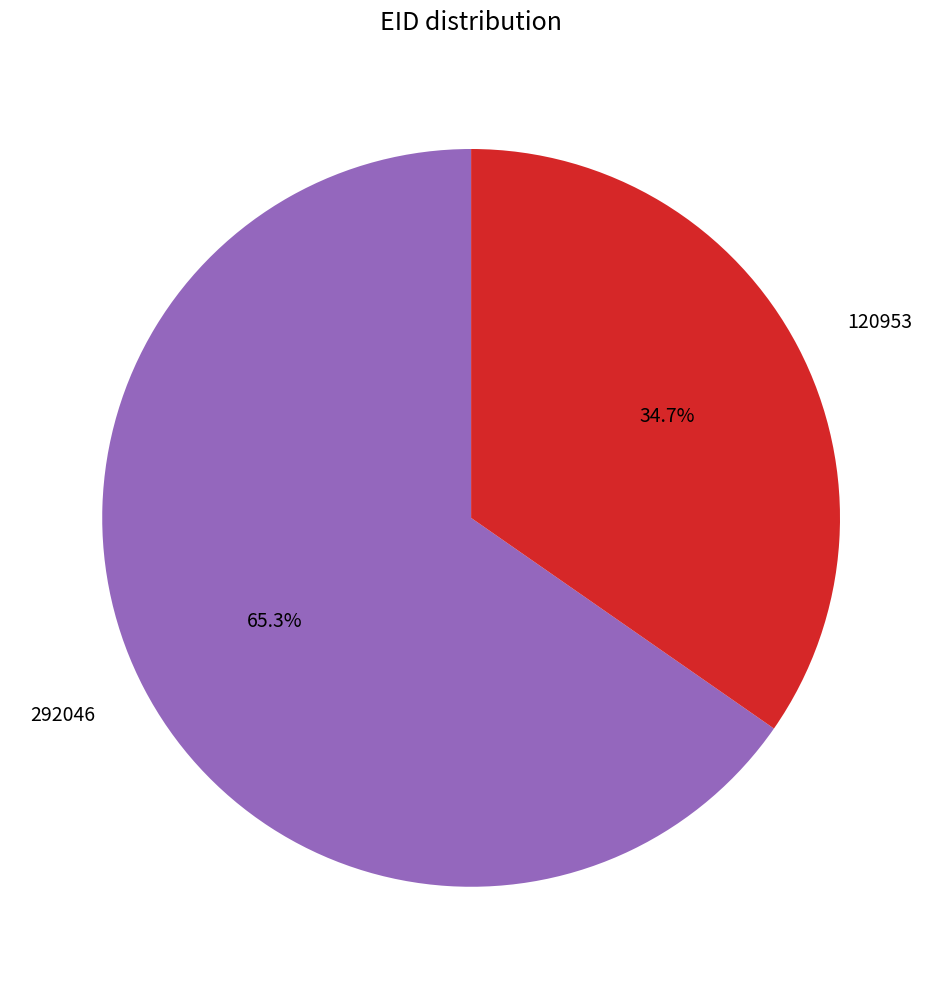

Which category has the smallest portion of the pie?

120953